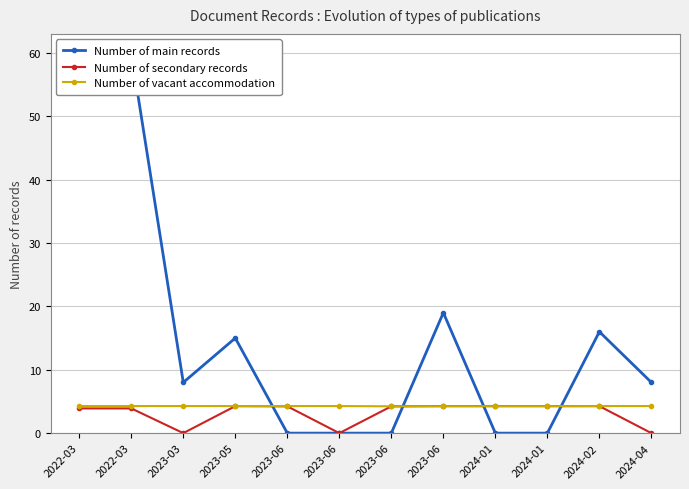

What is the average value of the Number of vacant accommodation series?

4.3